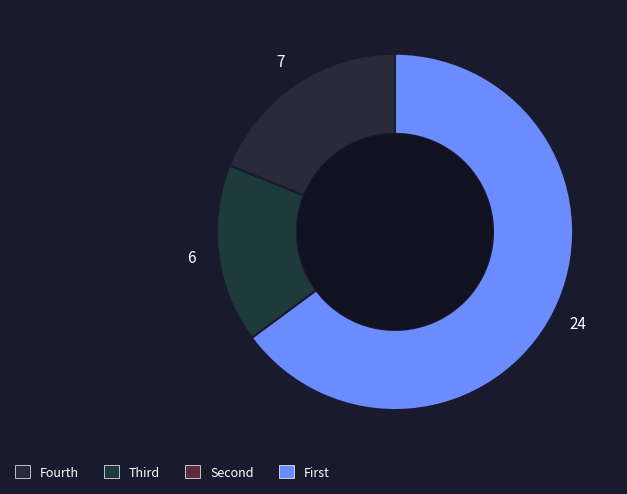

Count the number of slices in the pie.

3